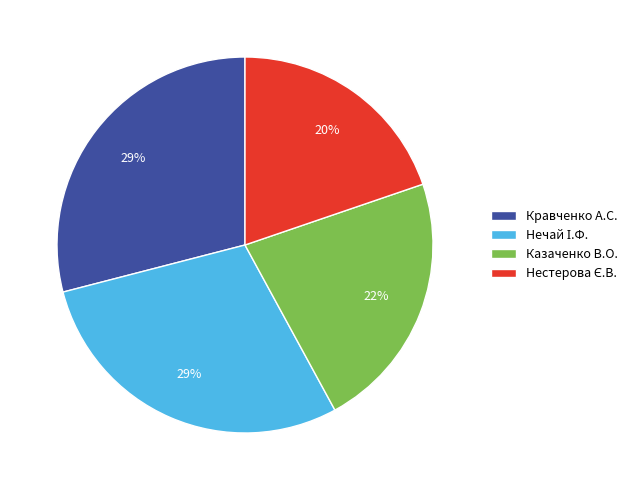

To the nearest percent, what is the average slice percentage?

25%